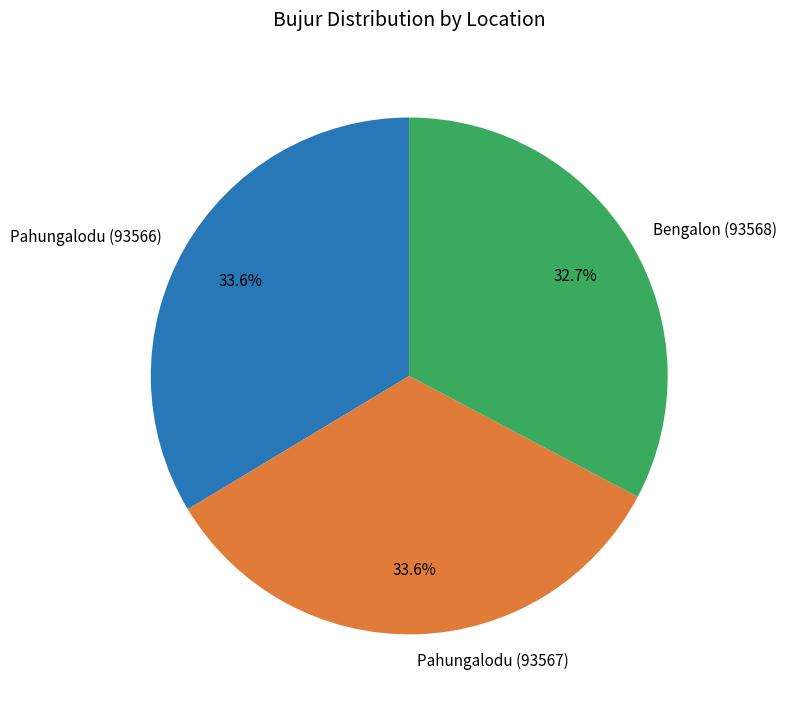

To the nearest percent, what percentage of the pie is Bengalon (93568)?

33%